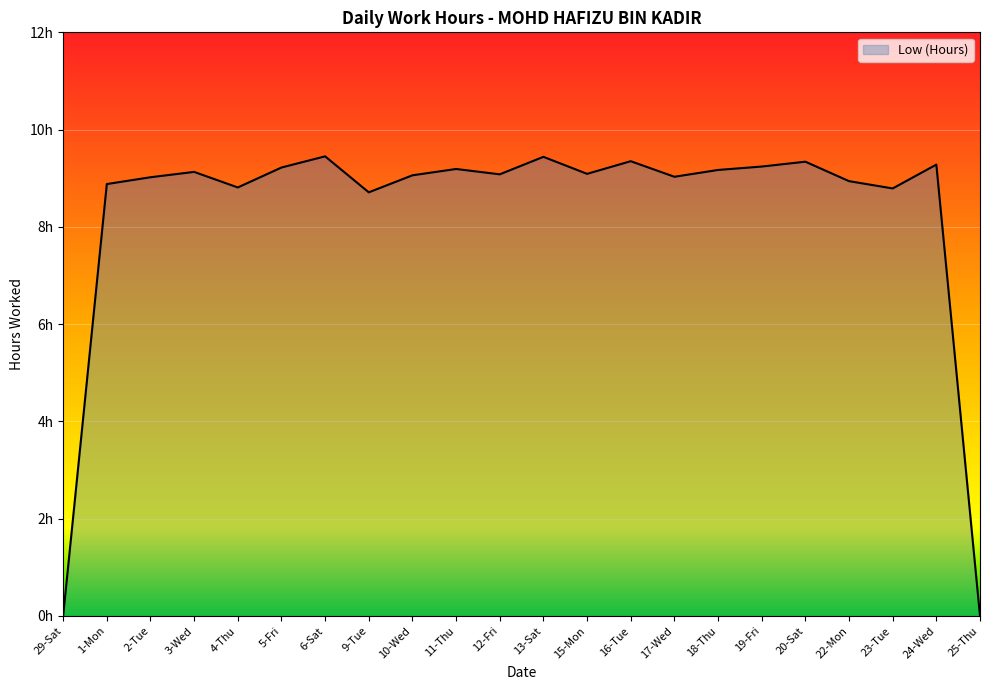

Reading left to right, what are all the values shown in this chart?

0.0	8.9	9.0	9.1	8.8	9.2	9.4	8.7	9.1	9.2	9.1	9.4	9.1	9.3	9.0	9.2	9.2	9.3	8.9	8.8	9.3	0.0